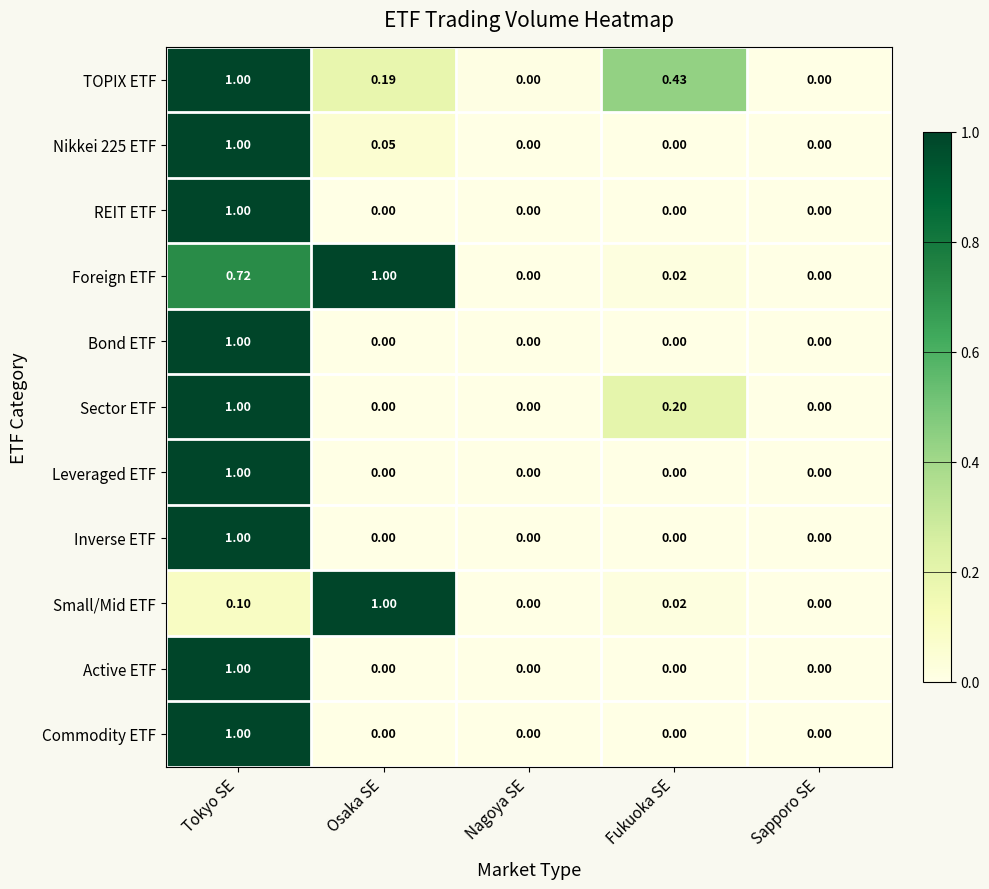

At which label does Active ETF reach its peak?

Tokyo SE